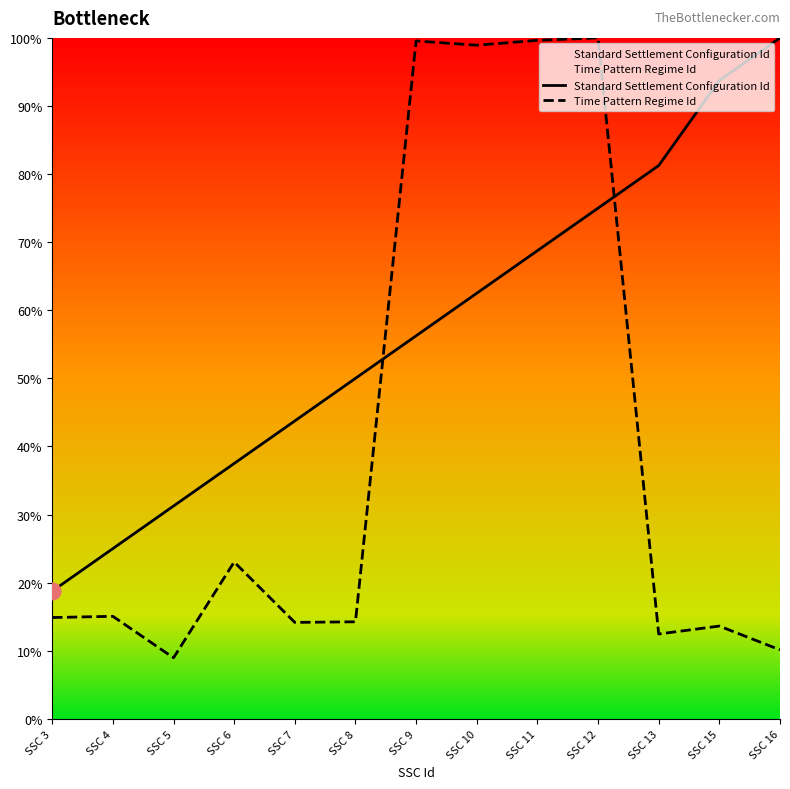

Is it true that Time Pattern Regime Id equals 3.7 at SSC 5?

False